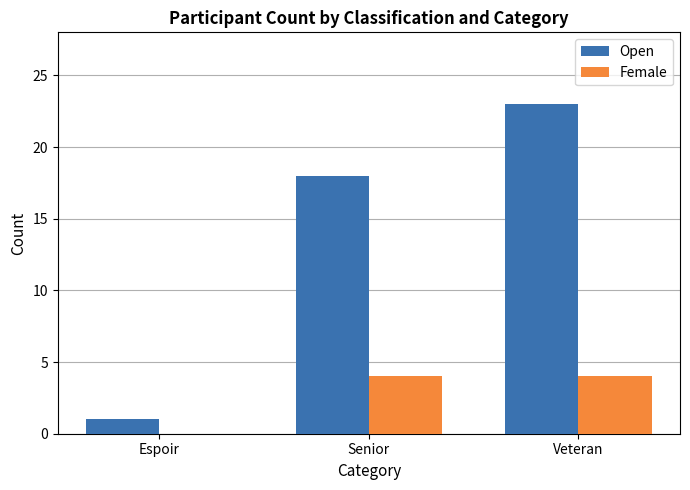

Reading left to right, what are all the values shown in this chart?

Open: 1	18	23
Female: 0	4	4